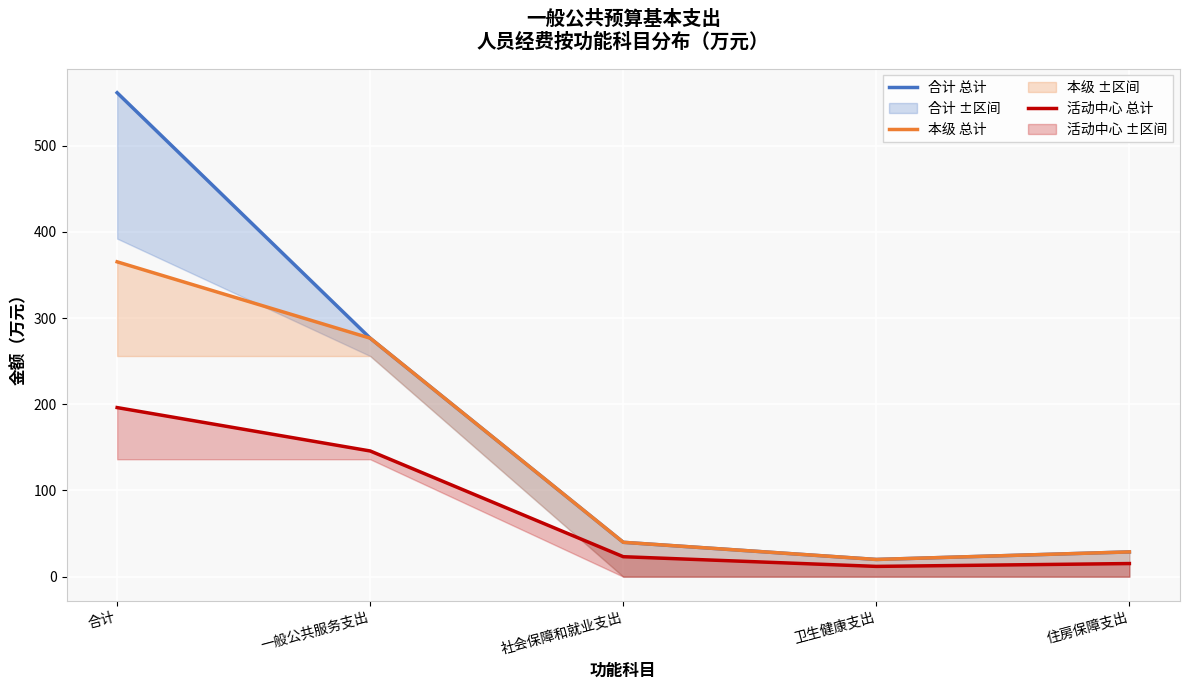

The 本级 总计 series shows 8.7 at 卫生健康支出. True or false?

False